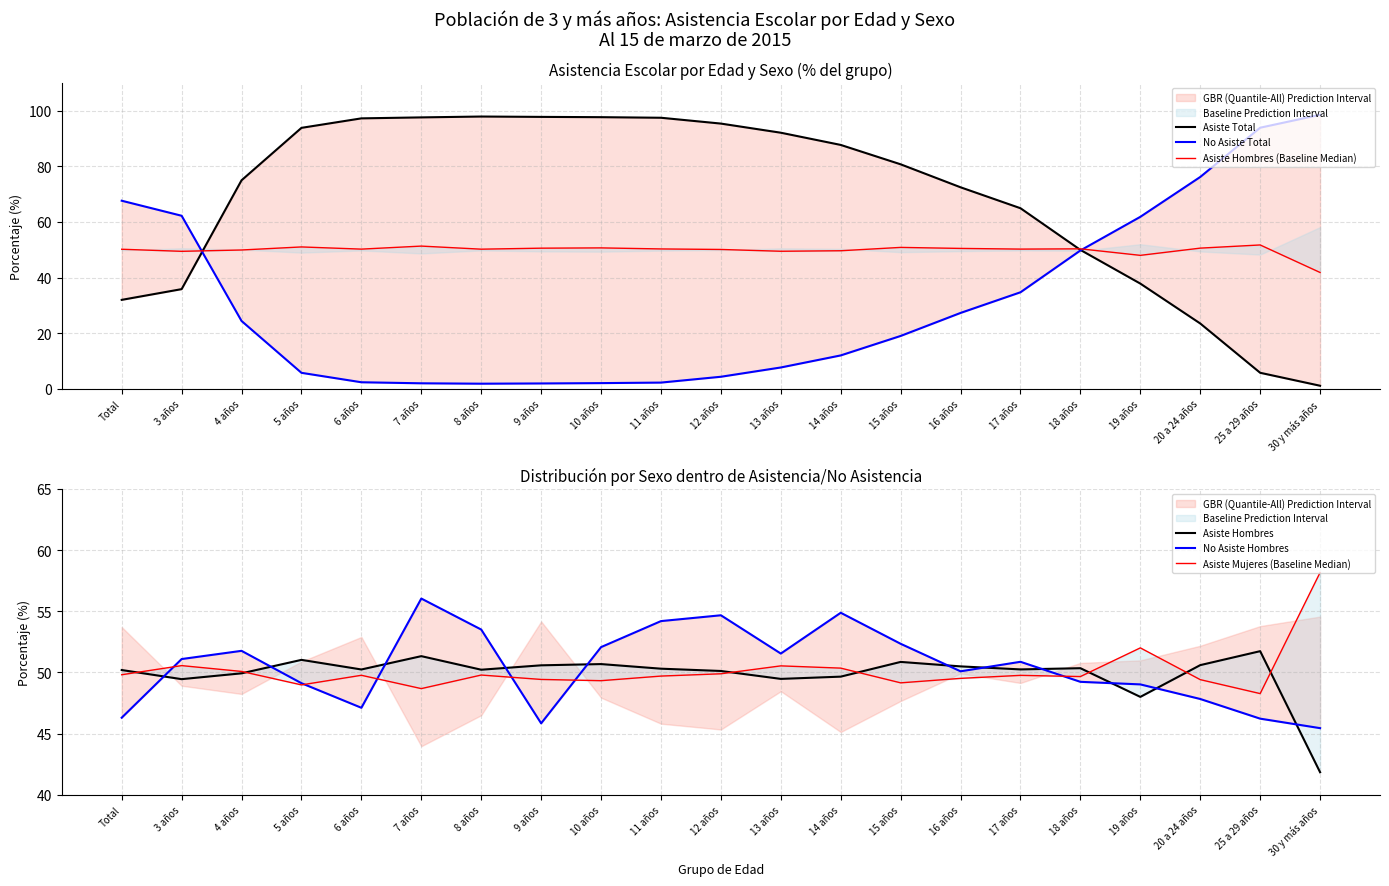

How many intersections are there between No Asiste Total and Asiste Hombres (Baseline Median)?

2